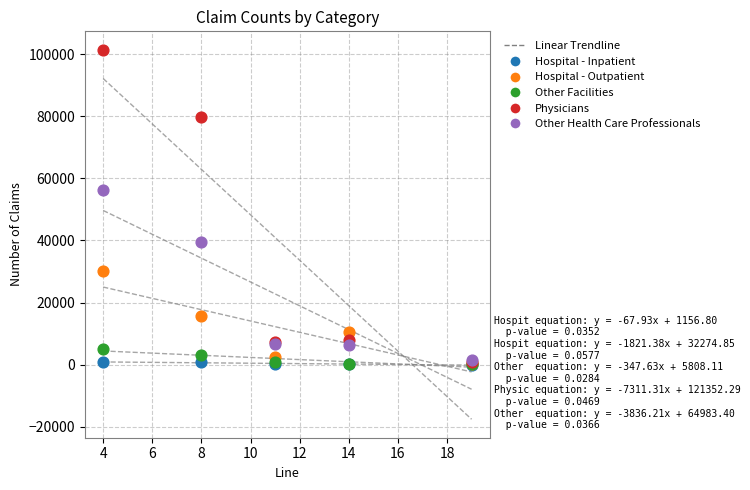

Which series has the widest spread of Y values?

Physicians